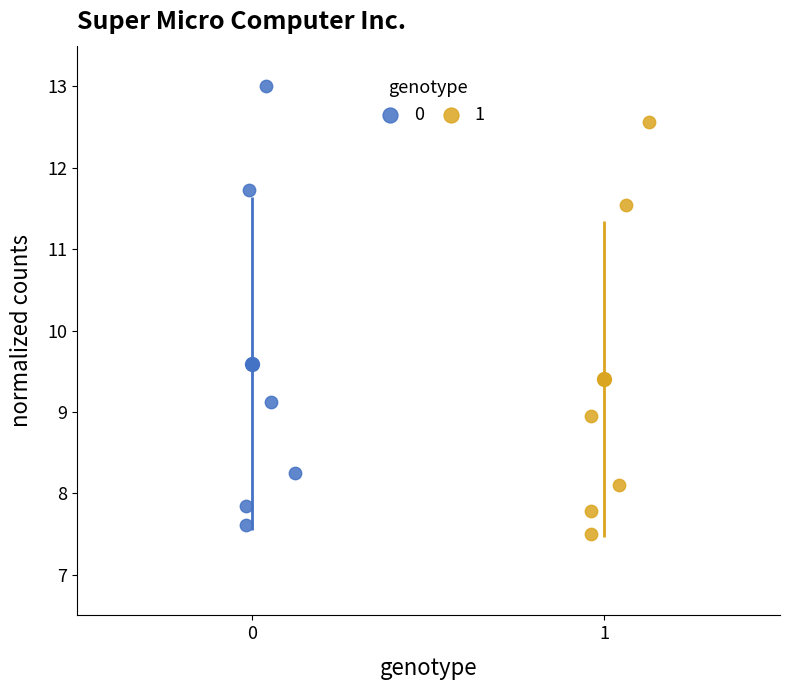

Which series contains the lowest Y value?

1